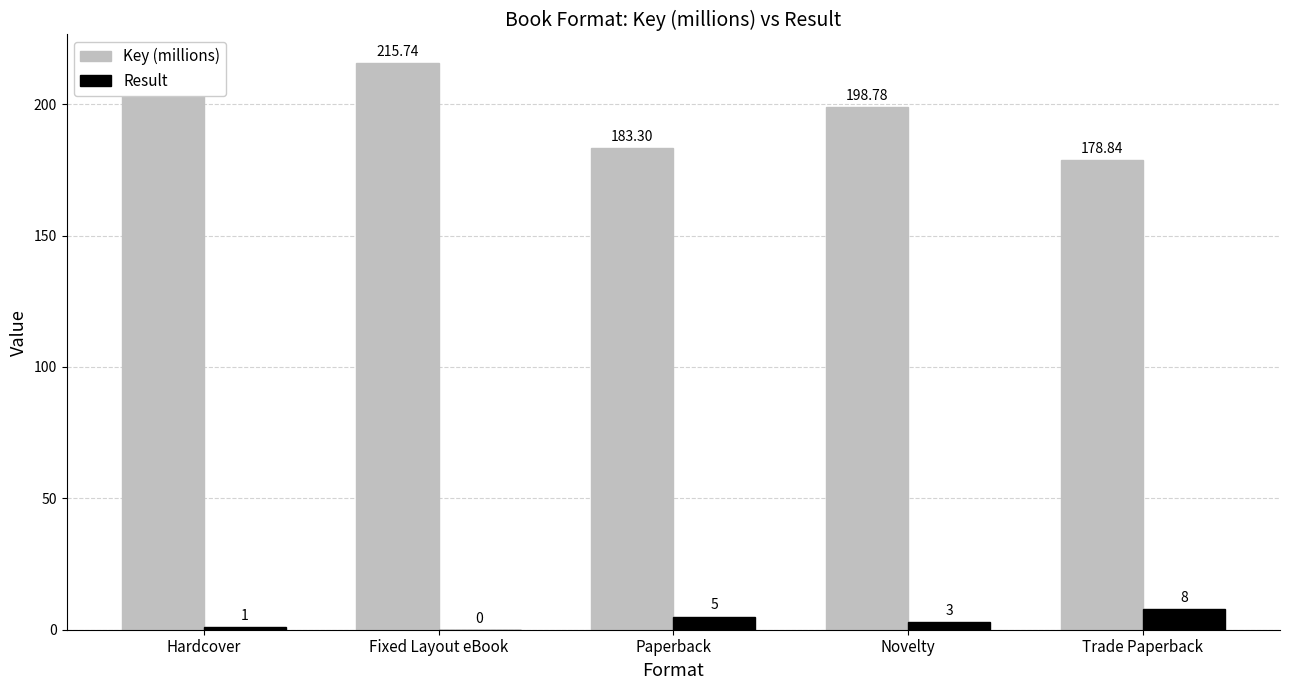

How many data points does each series have?

5